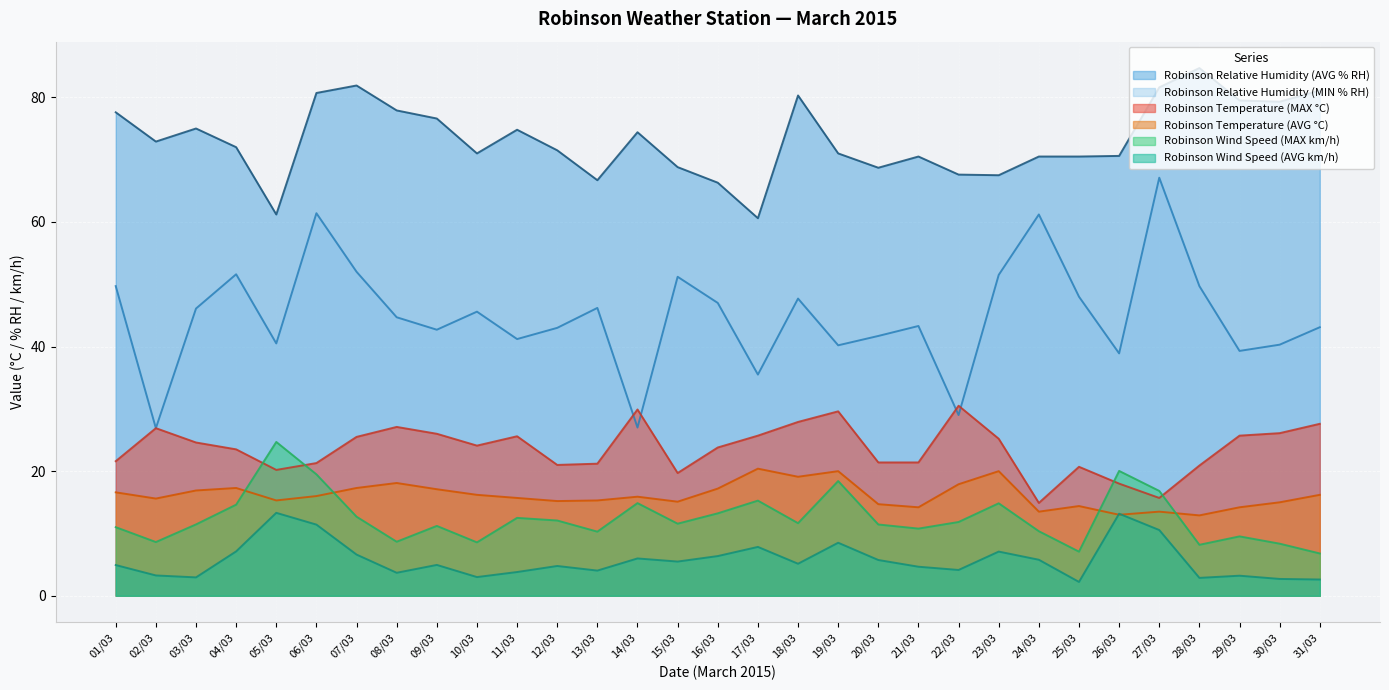

The Robinson Temperature (MAX °C) series shows 27.1 at 08/03. True or false?

True